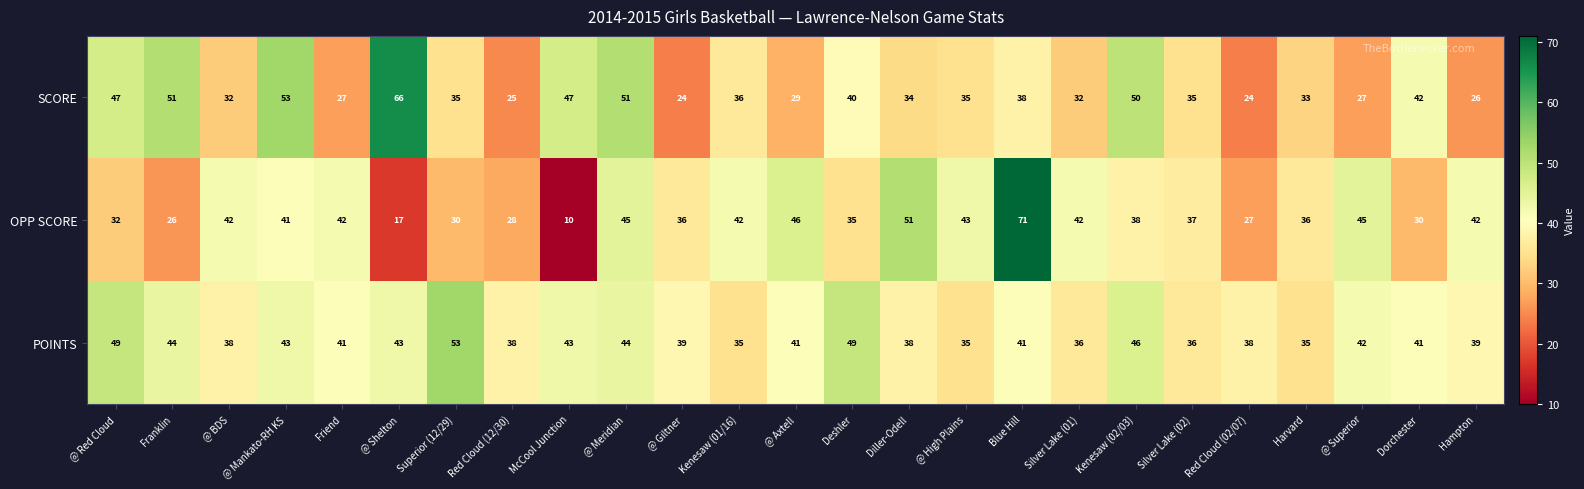

At which label does OPP SCORE reach its peak?

Blue Hill